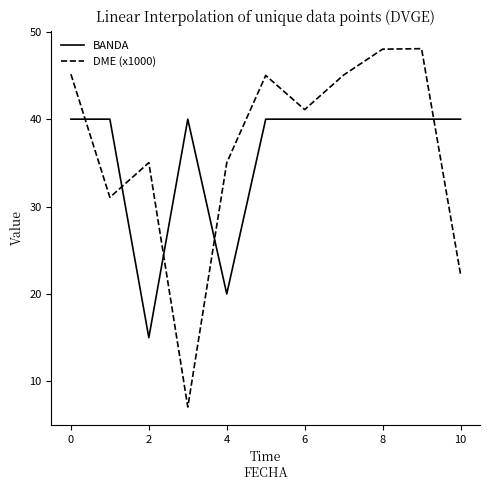

How many lines are shown in the chart?

2